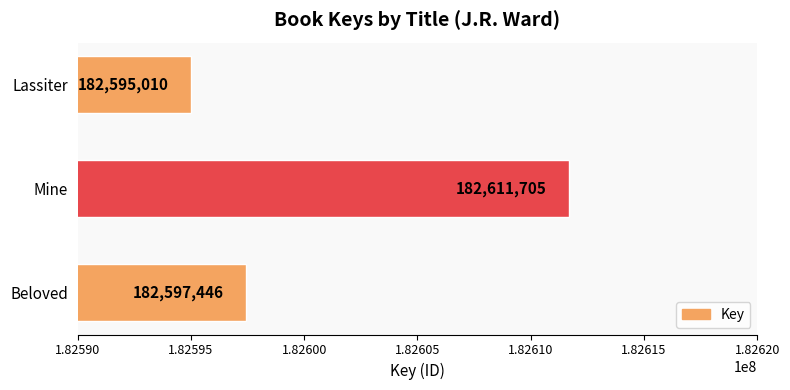

Rank the categories by value from highest to lowest.

Mine, Beloved, Lassiter